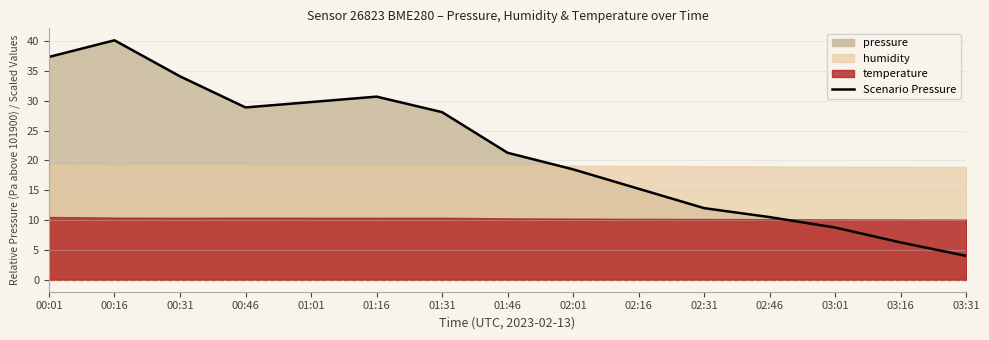

What position from the right is 03:16?

2